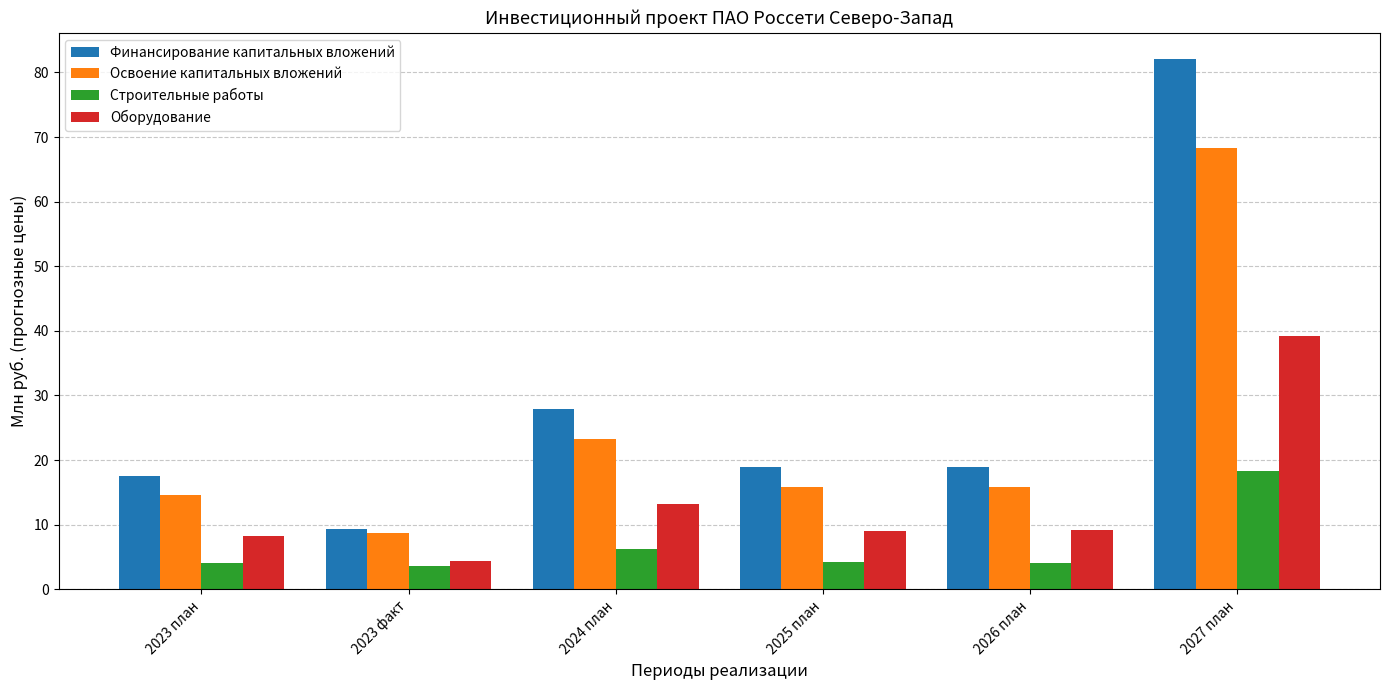

What is the label of the 2nd bar from the right?

2026 план